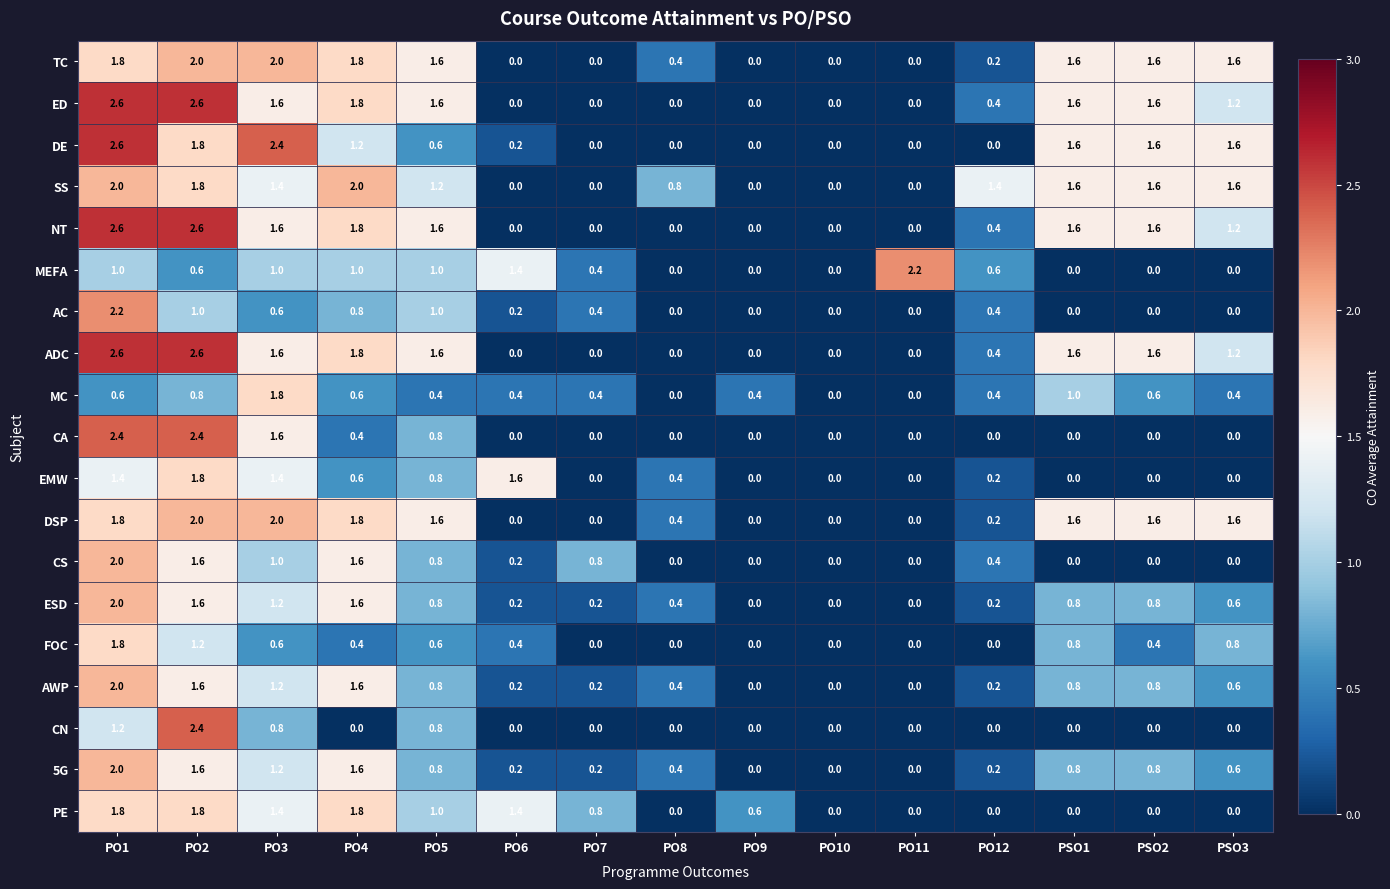

Read the TC value at PO4.

1.8